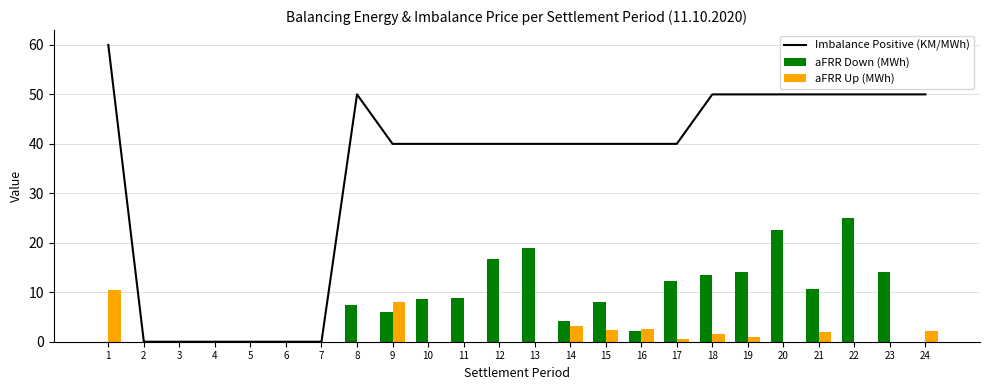

What is the approximate value of aFRR Up (MWh) at 16?

2.5